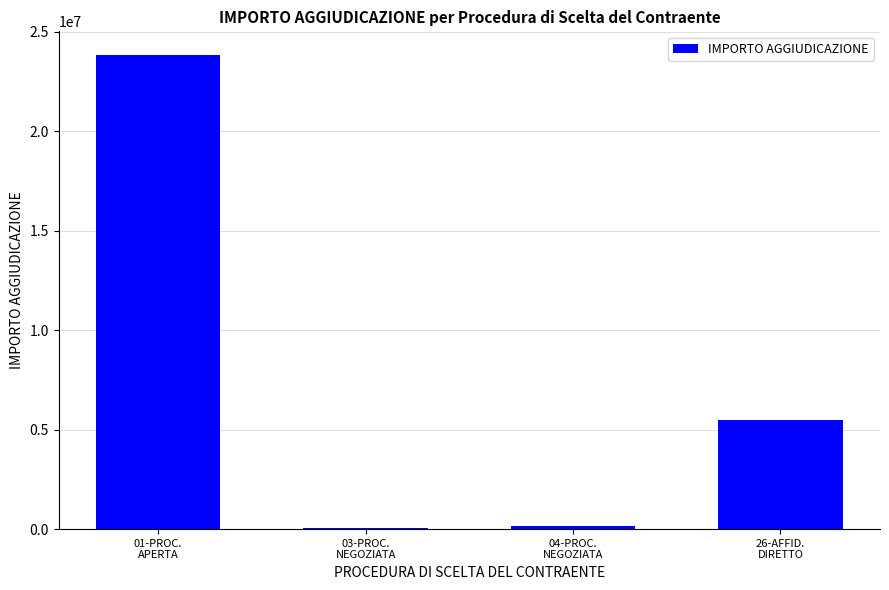

What is the maximum value shown in the chart?

23836903.4